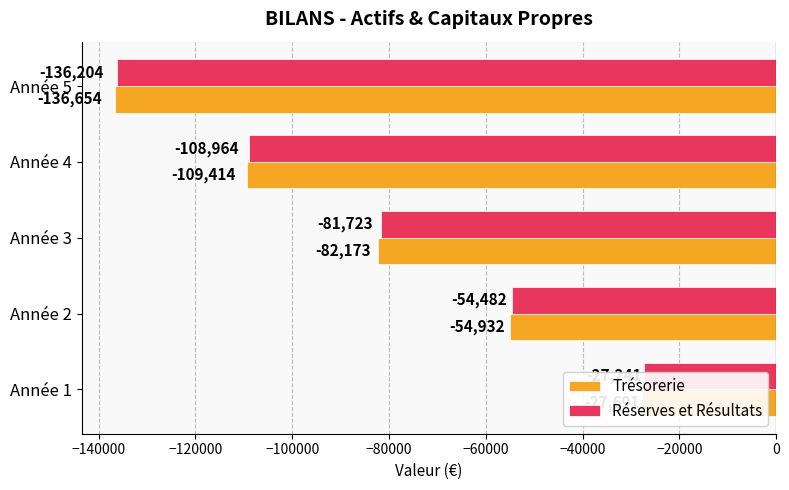

How many data points does each series have?

5